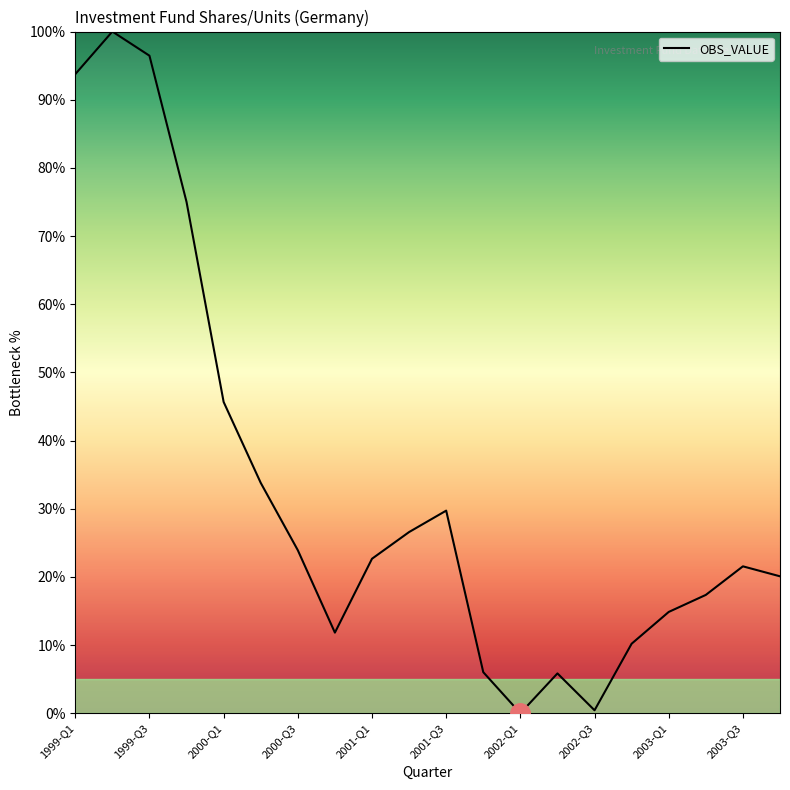

Is this an area chart (filled region under the line)?

No